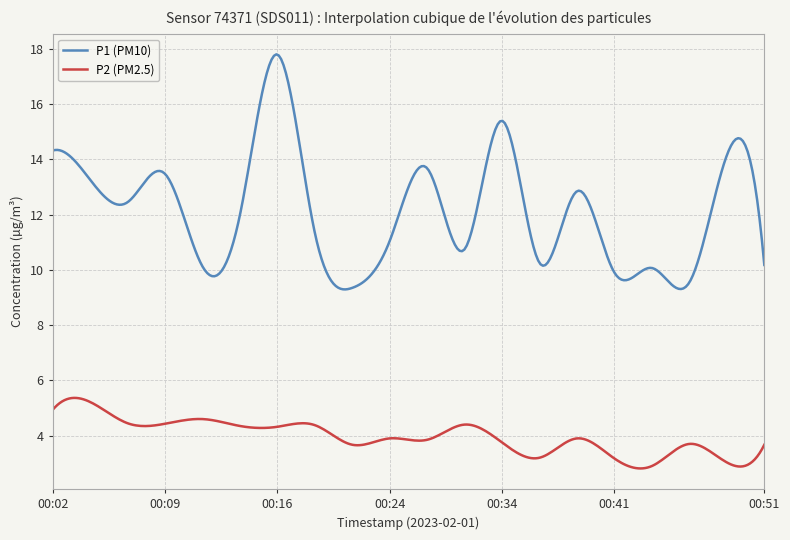

Rank the series by their average value, from highest to lowest.

P1 (PM10), P2 (PM2.5)